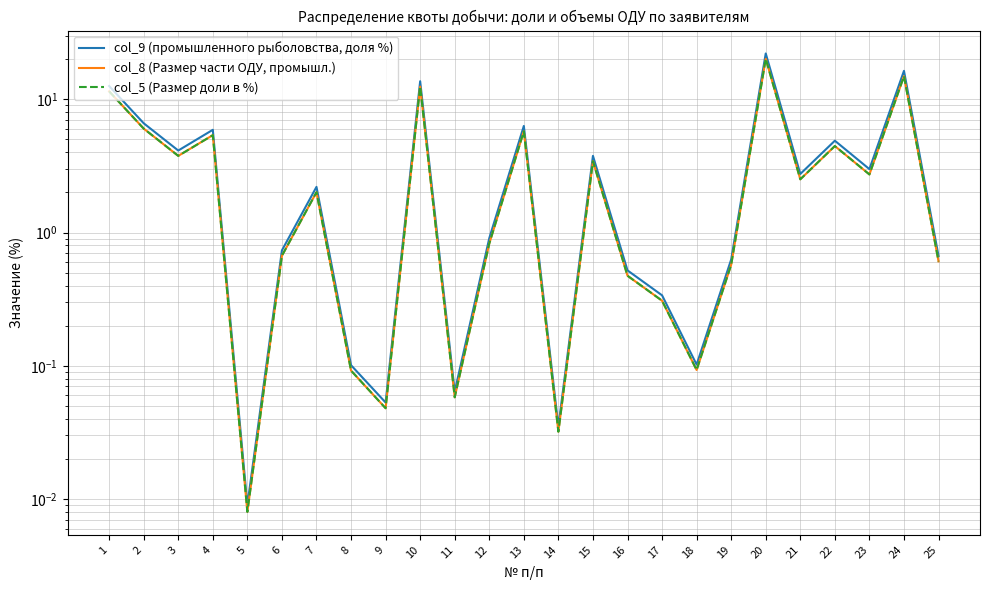

Reading right to left, transcribe all the data shown in this chart.

col_9 (промышленного рыболовства, доля %): 0.7	16.4	3.0	4.9	2.8	22.1	0.6	0.1	0.3	0.5	3.8	0.0	6.3	0.9	0.1	13.7	0.1	0.1	2.2	0.7	0.0	5.9	4.1	6.6	12.6
col_8 (Размер части ОДУ, промышл.): 0.6	14.9	2.7	4.5	2.5	20.2	0.6	0.1	0.3	0.5	3.4	0.0	5.8	0.8	0.1	12.5	0.0	0.1	2.0	0.7	0.0	5.4	3.8	6.0	11.5
col_5 (Размер доли в %): 0.6	14.9	2.7	4.5	2.5	20.2	0.6	0.1	0.3	0.5	3.4	0.0	5.8	0.8	0.1	12.5	0.0	0.1	2.0	0.7	0.0	5.4	3.8	6.0	11.5